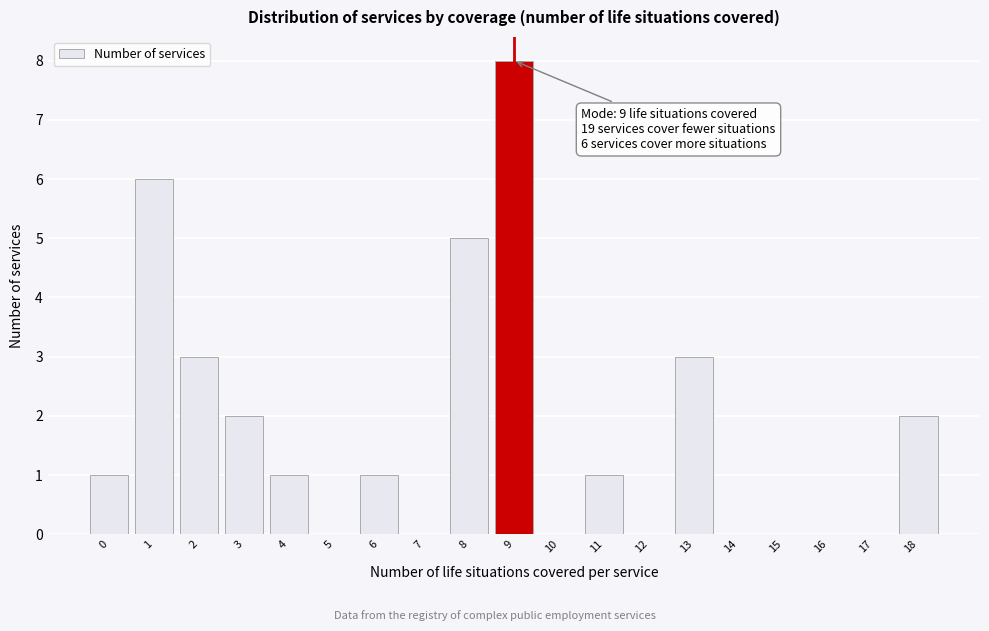

Reading left to right, transcribe all the data shown in this chart.

0=1	1=6	2=3	3=2	4=1	5=0	6=1	7=0	8=5	9=8	10=0	11=1	12=0	13=3	14=0	15=0	16=0	17=0	18=2